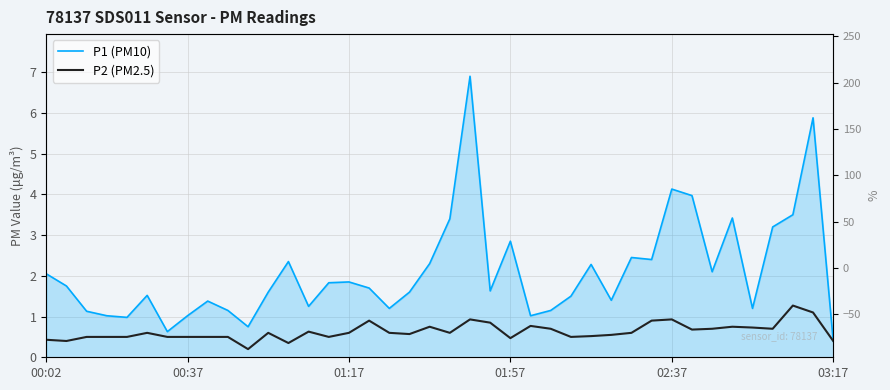

Where is P2 (PM2.5) nearest to the value 0?

10